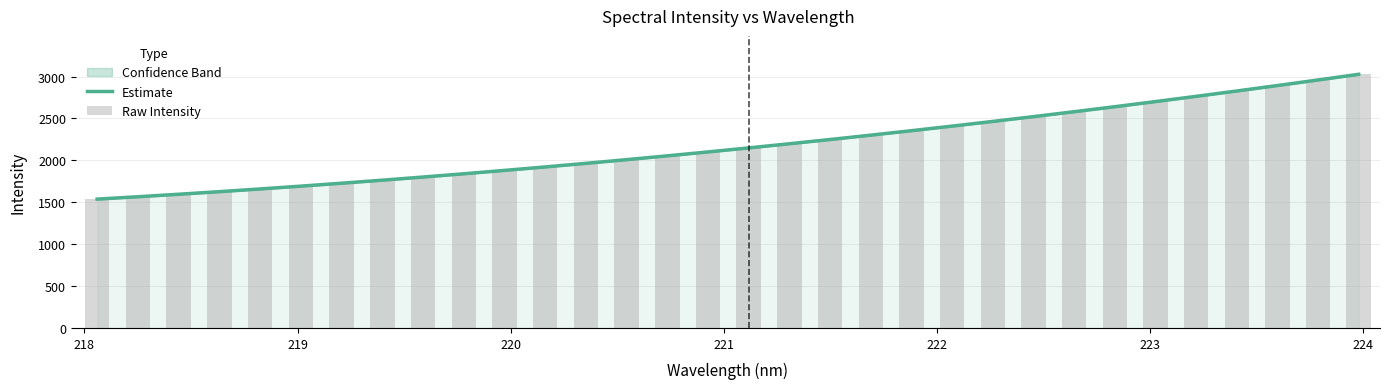

The value of Raw Intensity at 9 is 718.2. True or false?

False